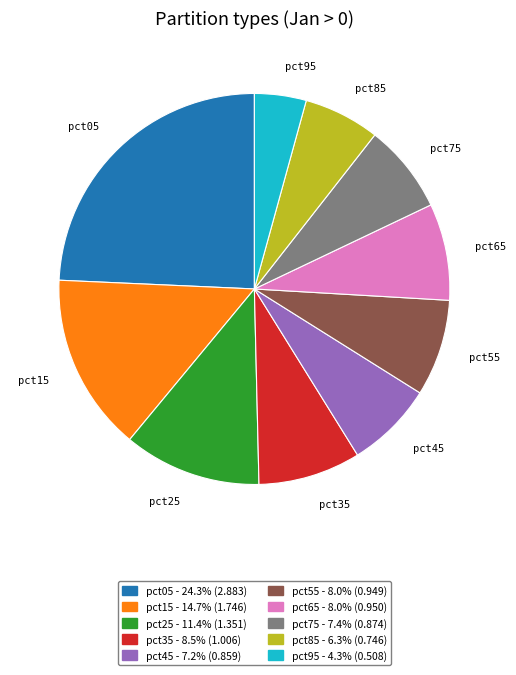

True or false: pct15 accounts for 15% of the total.

True